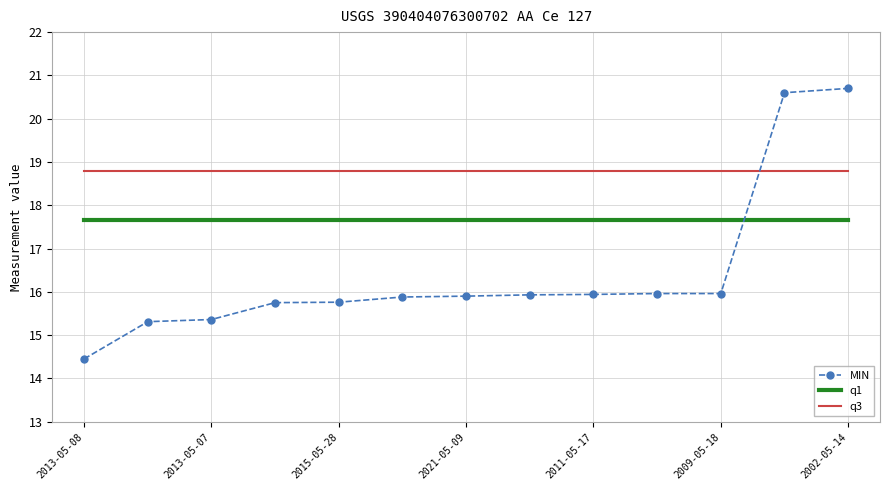

Rank the series by their average value, from highest to lowest.

q3, q1, MIN